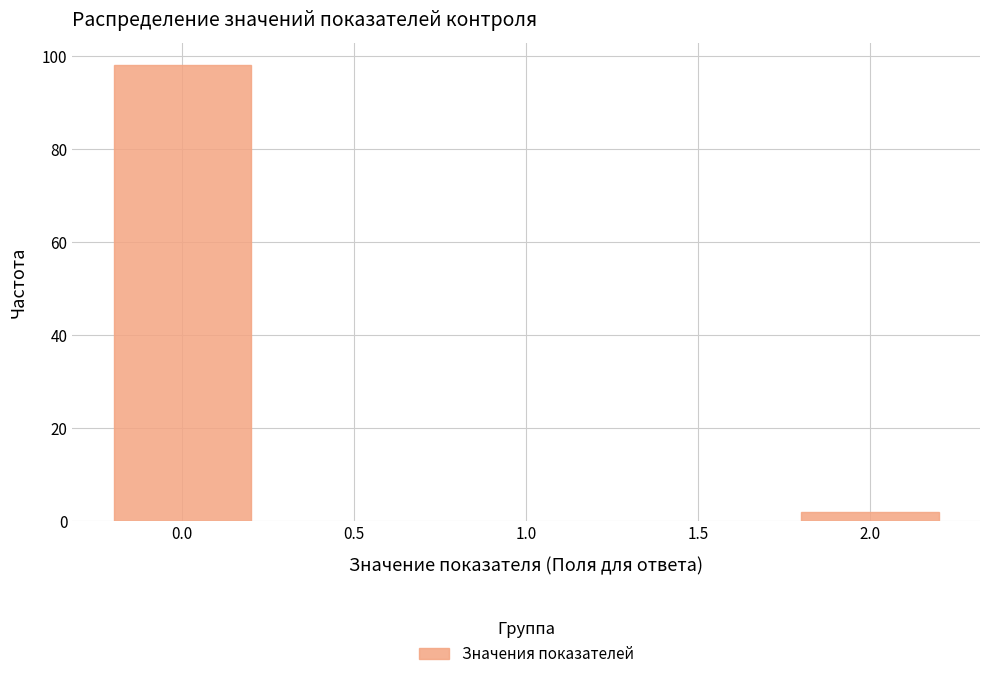

Reading left to right, what are all the values shown in this chart?

98	2